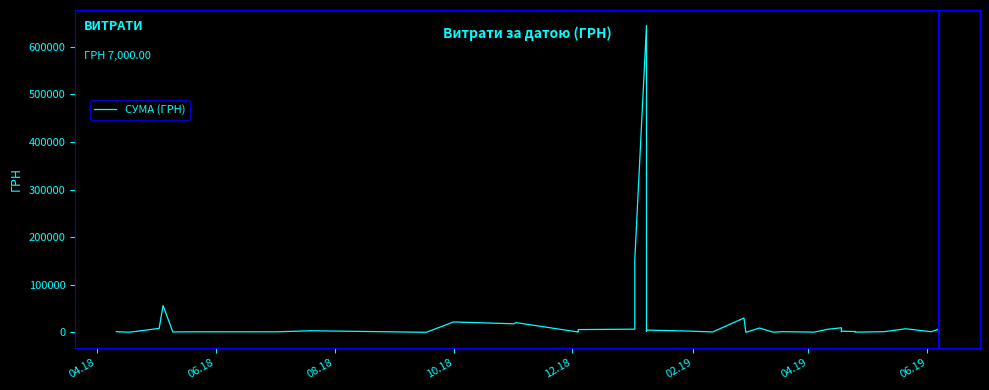

Reading left to right, extract all data points from this chart.

1707.0	1048.0	1162.7	578.0	8500.0	56526.2	1036.4	1320.0	1284.0	3549.9	255.6	22000.0	18150.0	20625.0	864.0	977.0	6000.0	6863.2	152550.8	645177.7	2442.8	4872.0	2939.9	1051.9	30256.2	203.2	9262.2	544.0	1600.0	647.0	6672.6	9738.0	1831.5	2447.7	2072.0	584.4	1560.0	7695.0	1500.0	7000.0